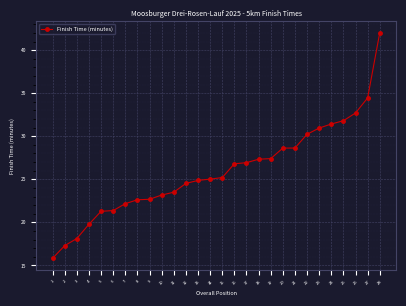

How many distinct data groups are displayed?

1